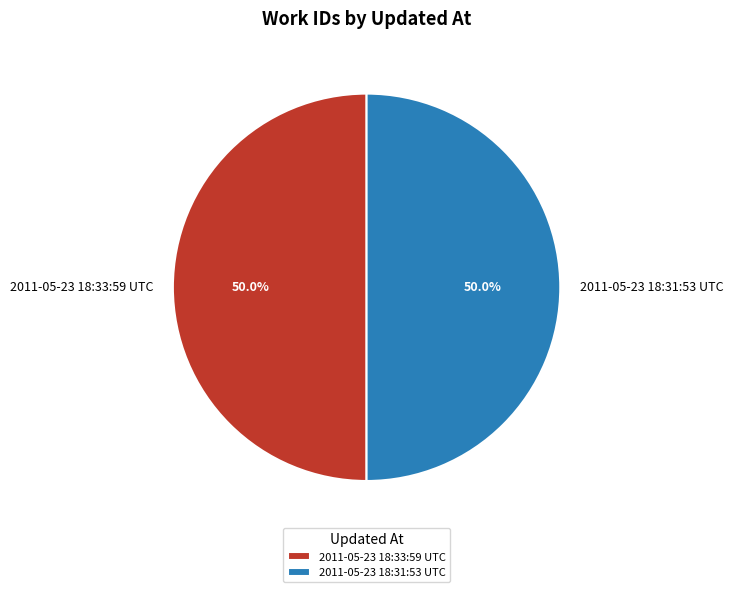

Combined, do 2011-05-23 18:31:53 UTC and 2011-05-23 18:33:59 UTC account for over 50%?

Yes